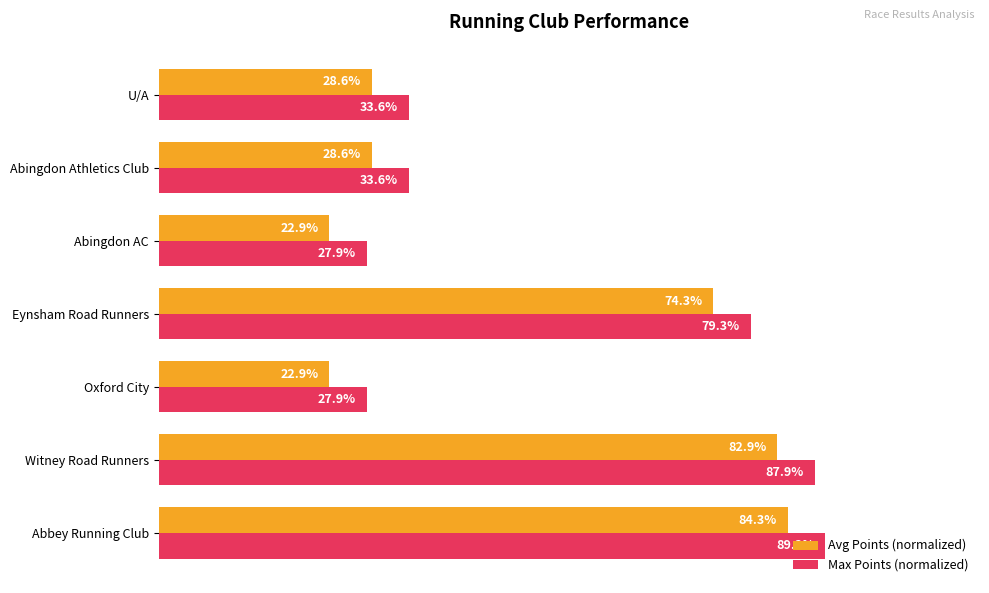

Which series has the largest total across all categories?

Max Points (normalized)